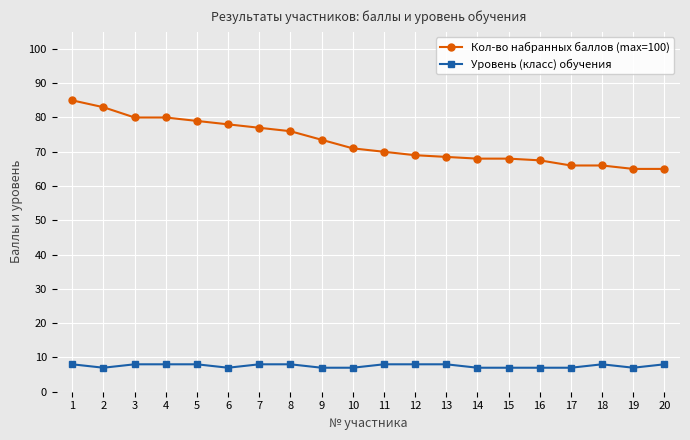

The value of Кол-во набранных баллов (max=100) at 12 is 69.0. True or false?

True